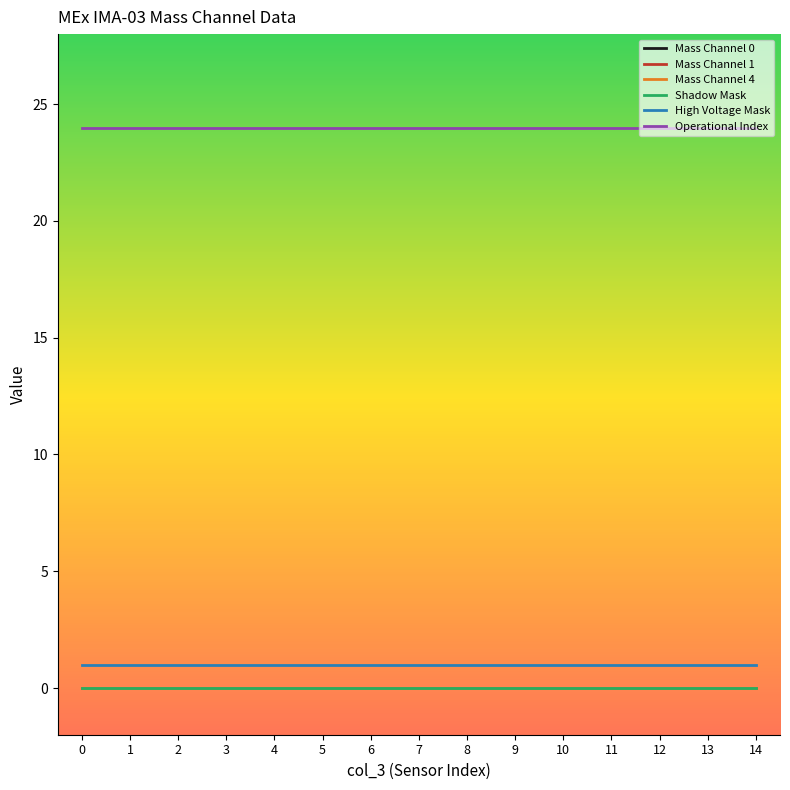

Does the chart display data point markers on the line(s)?

No